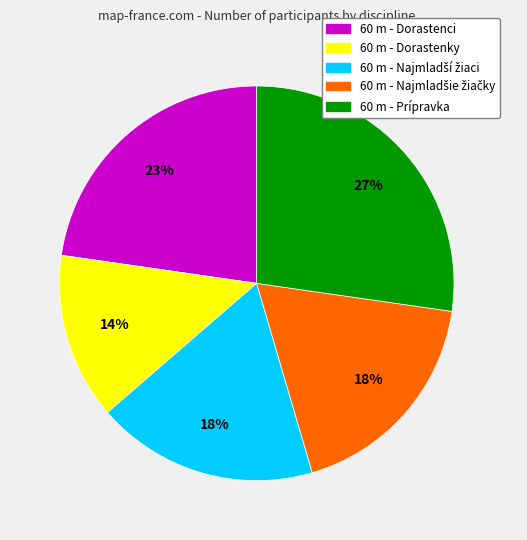

The 60 m - Prípravka slice represents 40% of the pie. True or false?

False